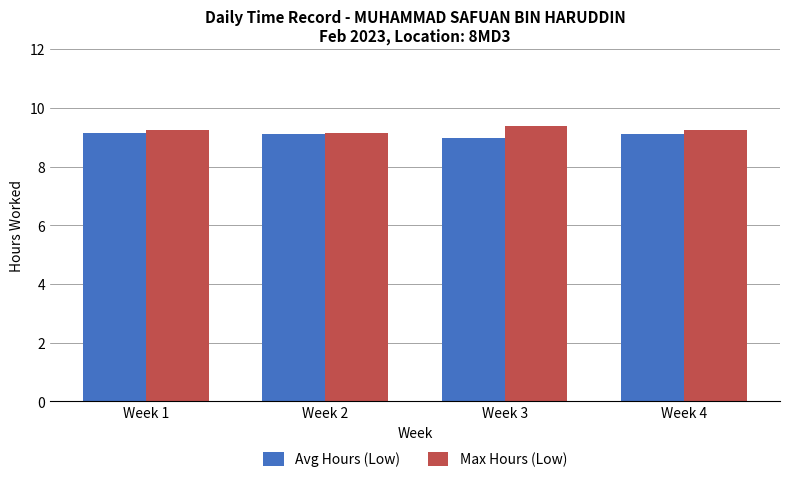

What is the value of the Max Hours (Low) bar at the 2nd from the left?

9.2